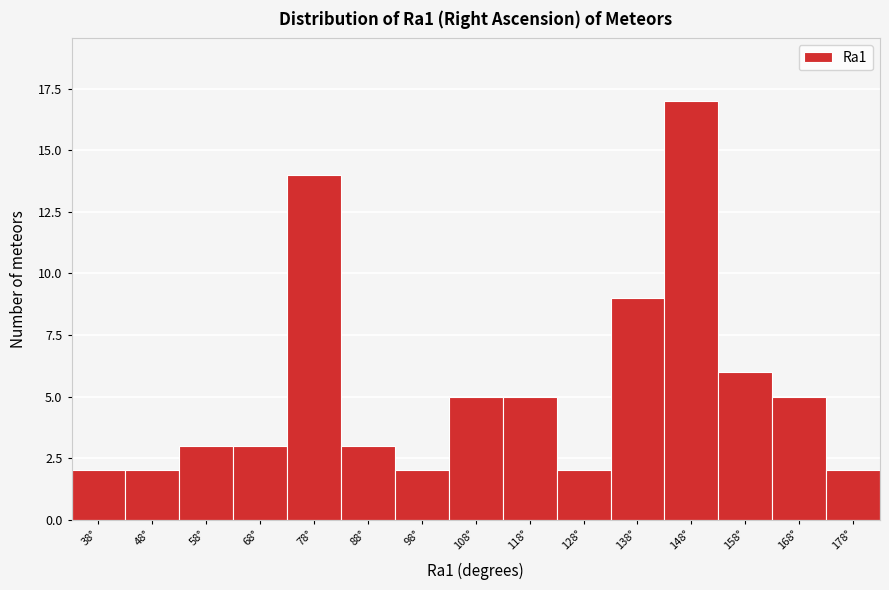

Reading left to right, what are all the values shown in this chart?

38°=2	48°=2	58°=3	68°=3	78°=14	88°=3	98°=2	108°=5	118°=5	128°=2	138°=9	148°=17	158°=6	168°=5	178°=2